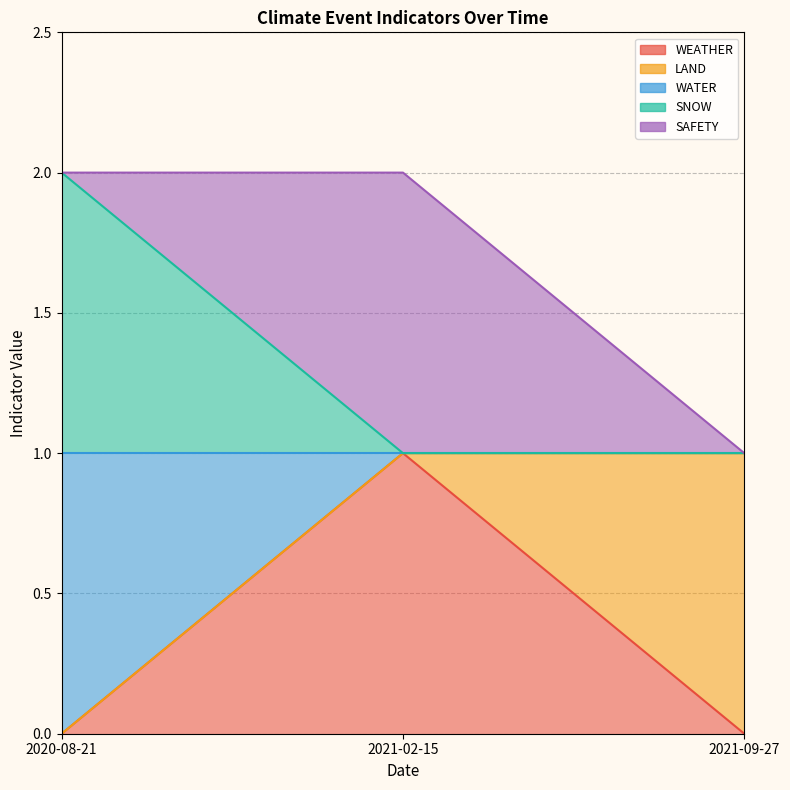

How many data points in SNOW are above 1?

1